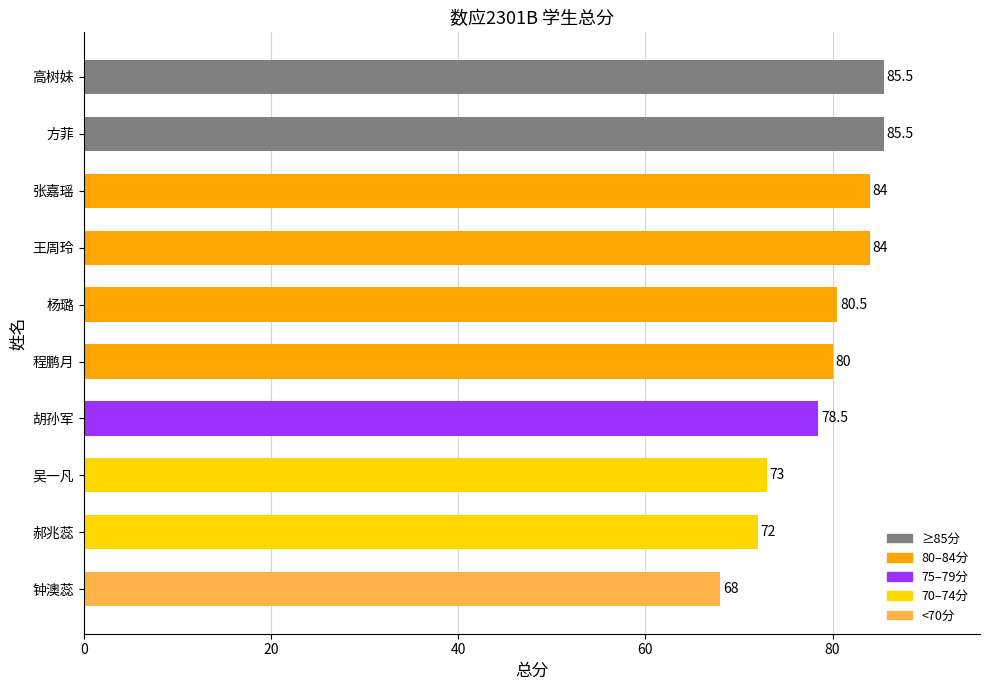

The value at 钟澳蕊 is 68.0. True or false?

True